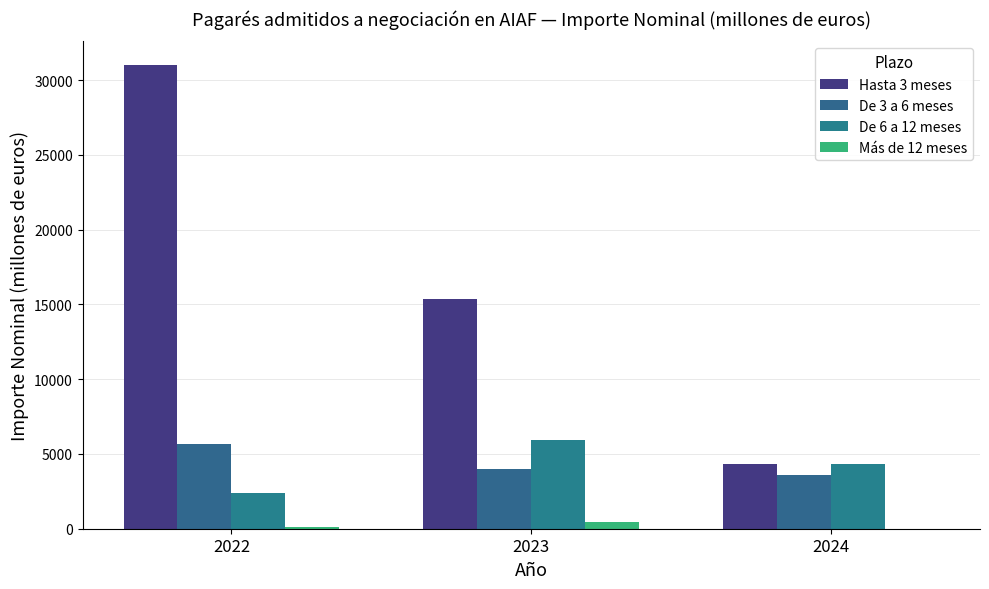

At 2022, list the series in order from largest to smallest.

Hasta 3 meses, De 3 a 6 meses, De 6 a 12 meses, Más de 12 meses